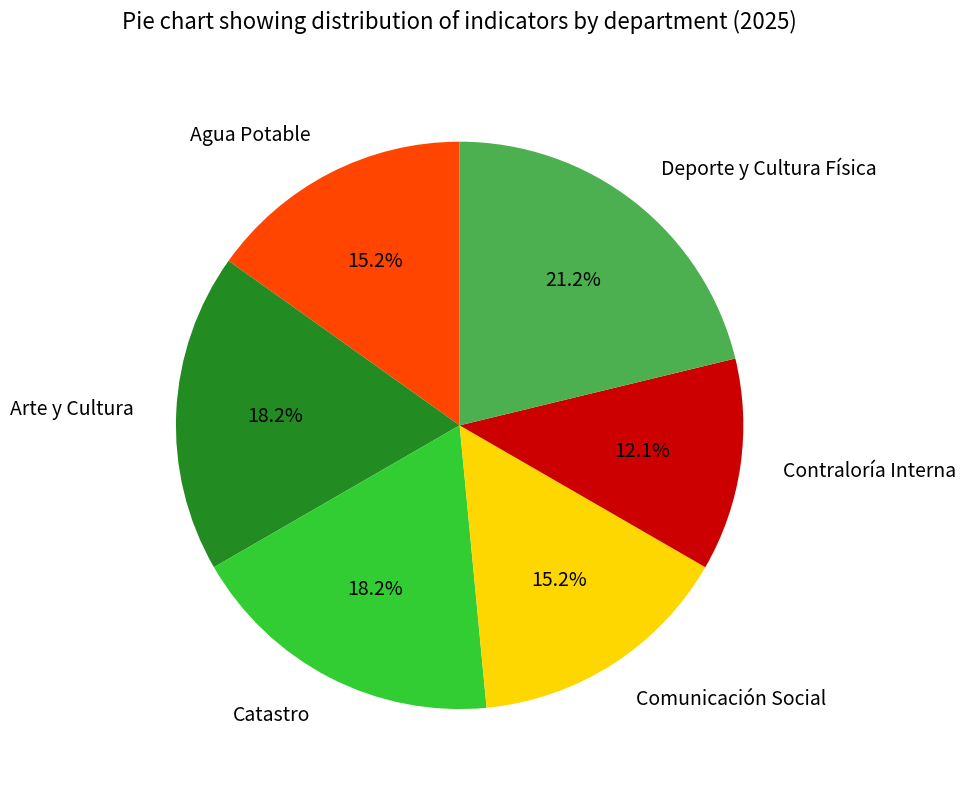

Which has a higher value, Arte y Cultura or Contraloría Interna?

Arte y Cultura